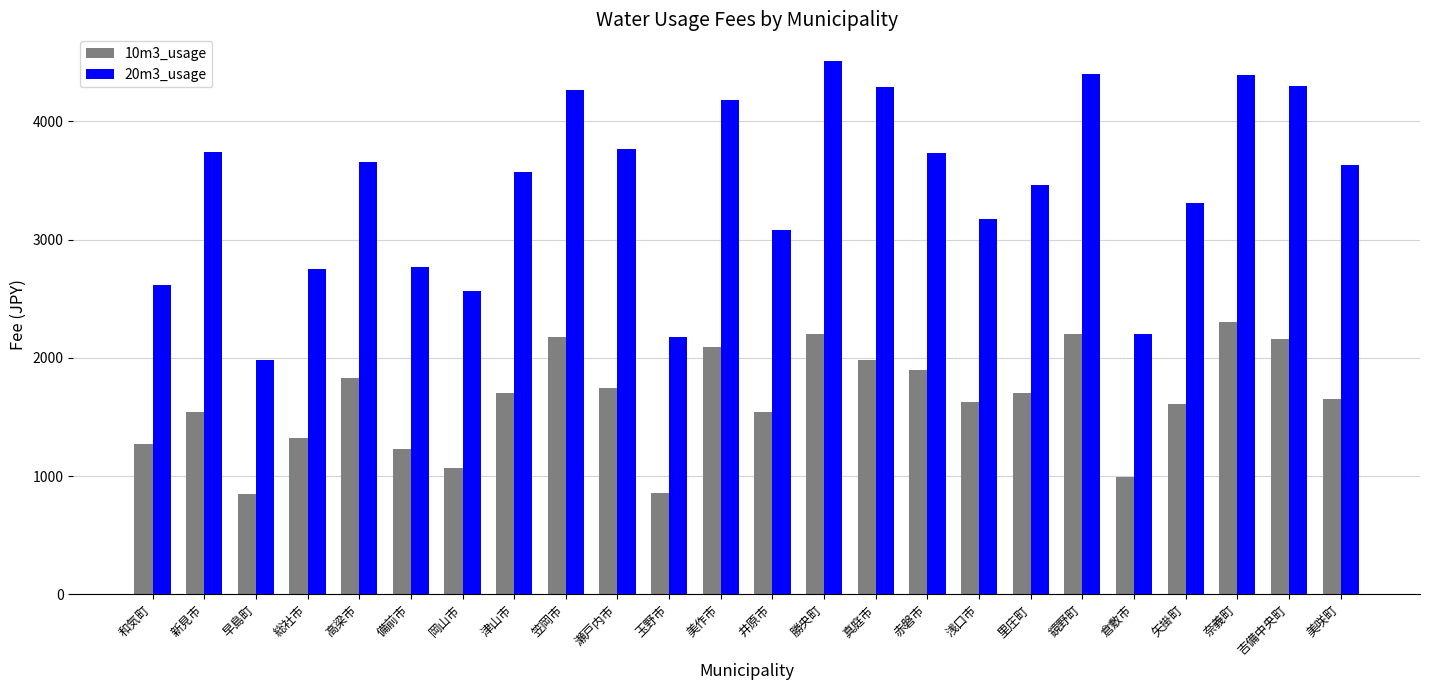

How many categories are shown in the chart?

24